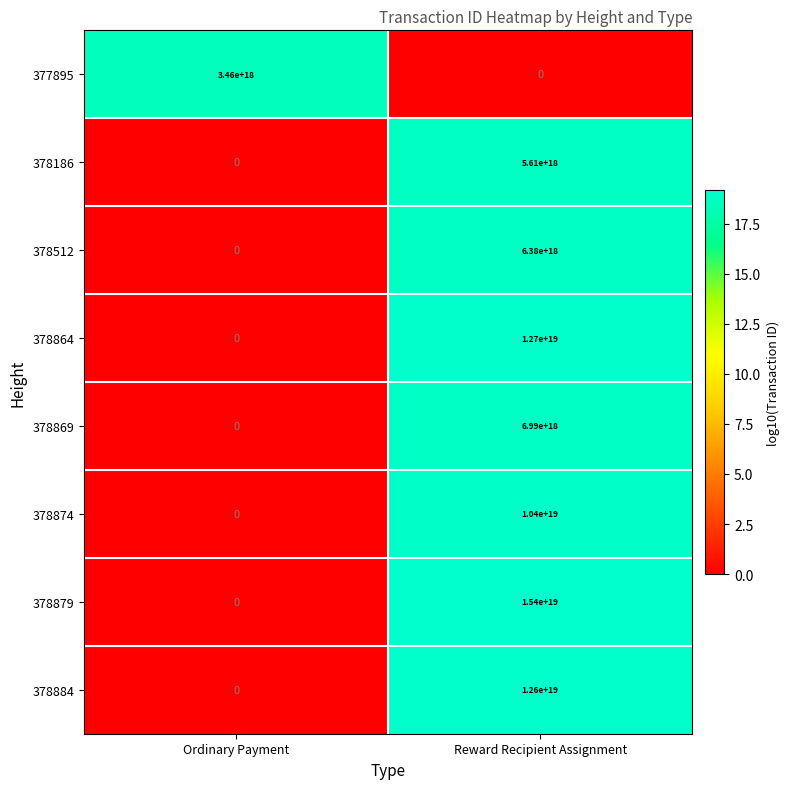

List the series in order of their peak value, lowest first.

377895, 378186, 378512, 378869, 378874, 378884, 378864, 378879